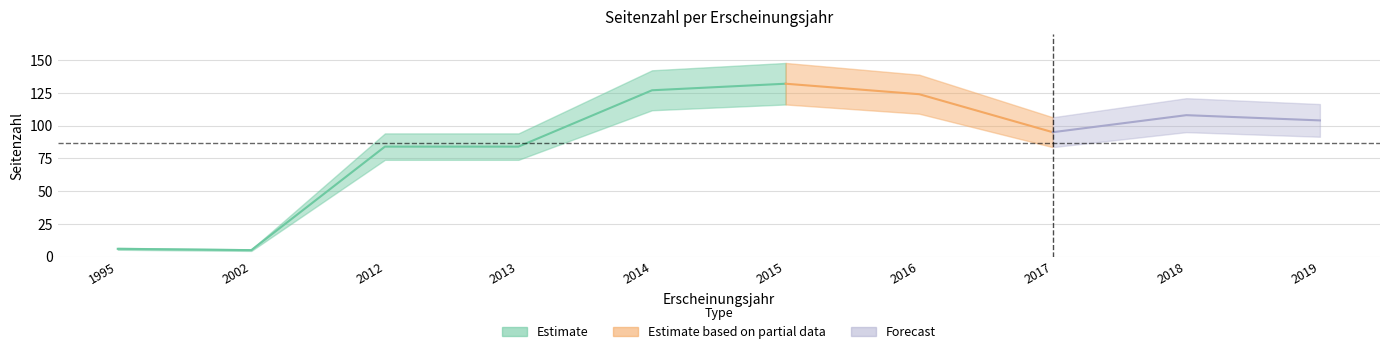

What is the smallest value displayed?

5